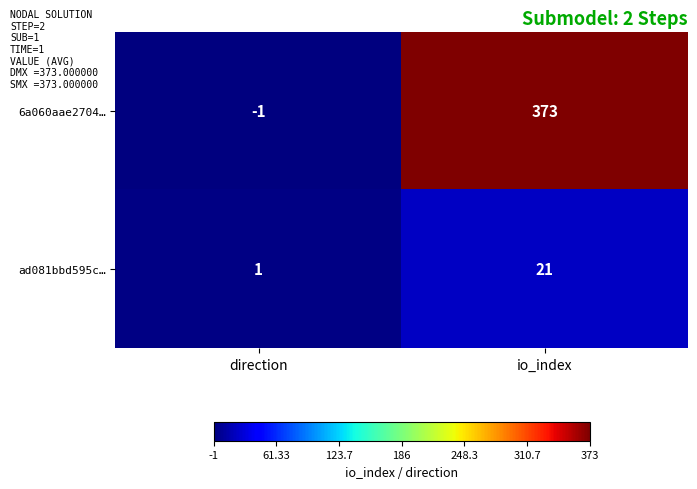

Which series has the widest spread of values?

6a060aae2704…